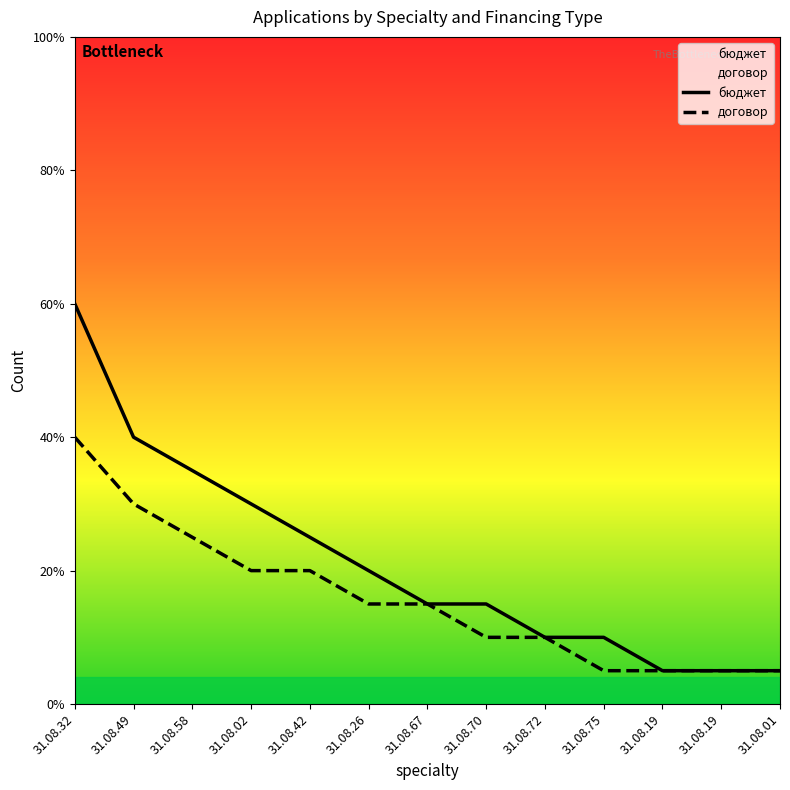

Which series has the largest total across all categories?

бюджет